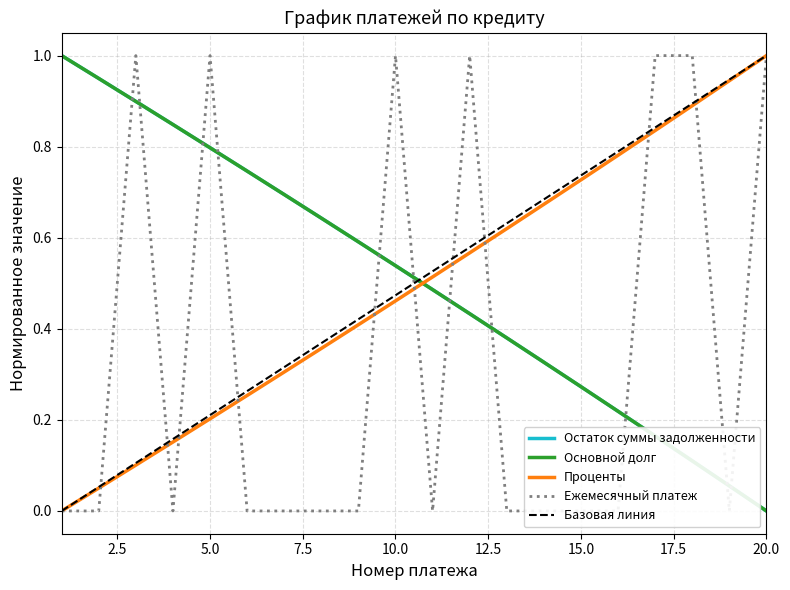

Which series changed the most between 1 and 2?

Основной долг